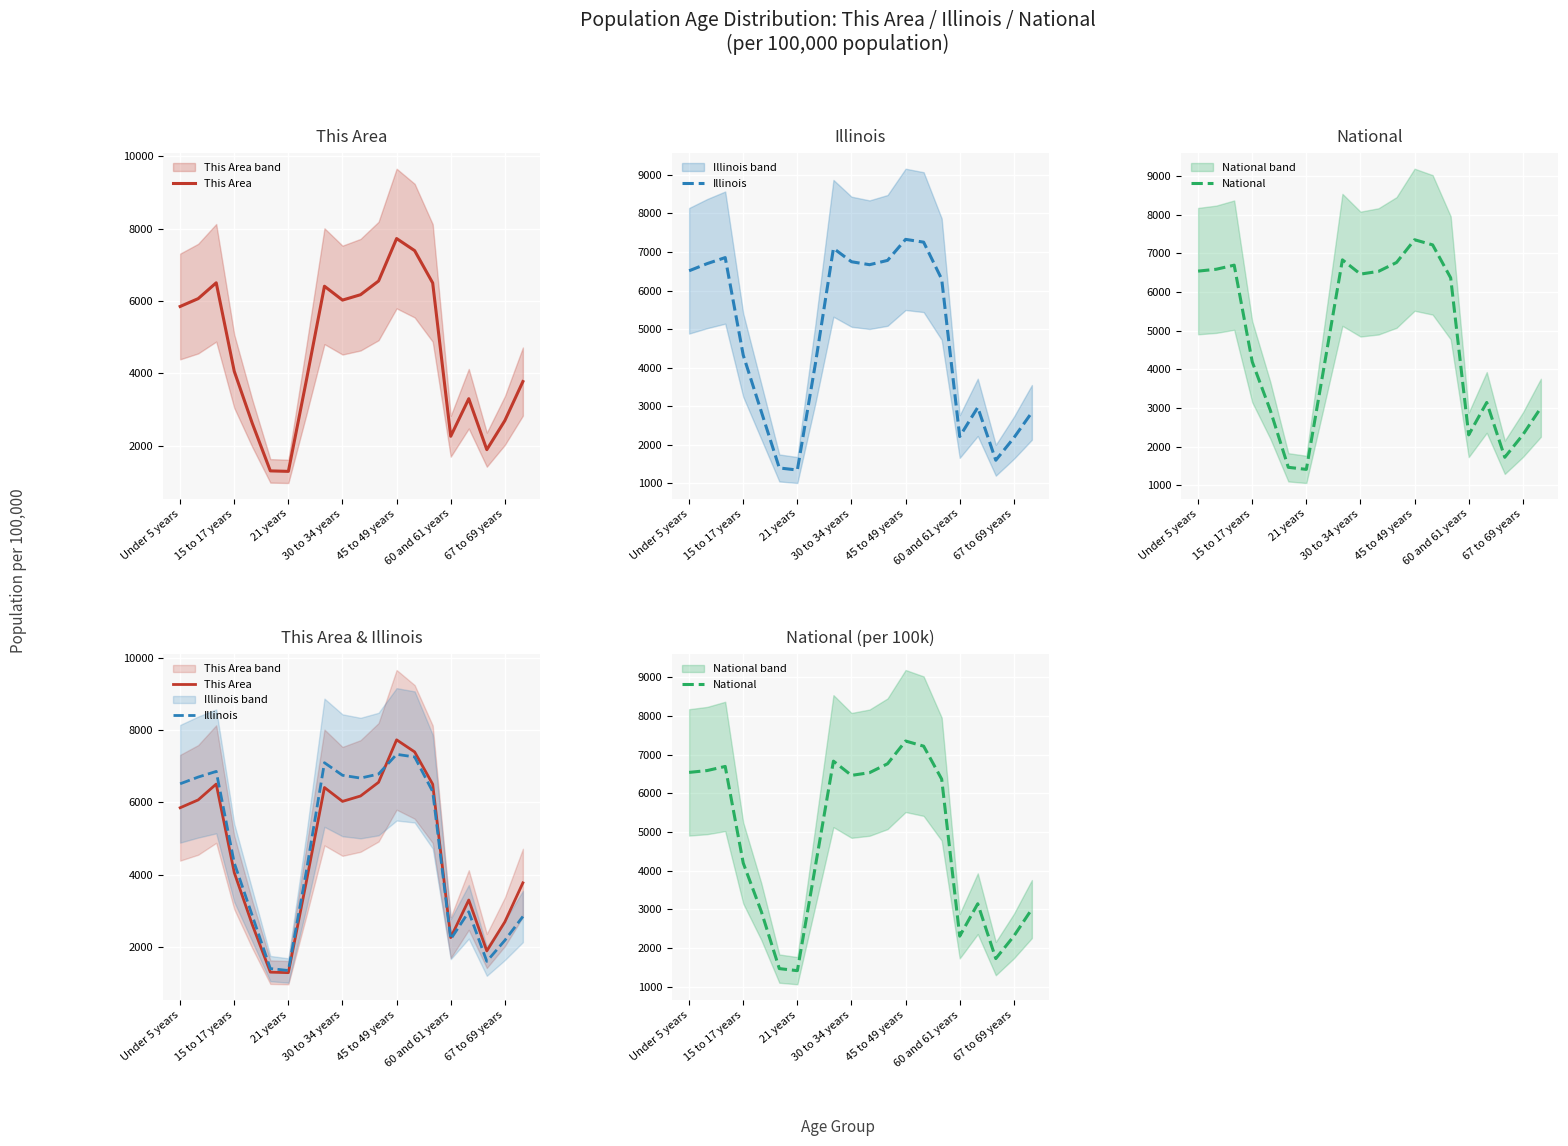

Reading left to right, list all the values displayed in this chart.

This Area: 5849.1	6065.9	6504.1	4056.0	2615.2	1300.8	1287.3	3812.1	6409.2	6025.3	6174.3	6553.7	7728.1	7393.9	6499.5	2258.4	3297.2	1888.0	2692.0	3771.5
Illinois: 6512.4	6698.1	6854.3	4323.6	2863.0	1399.9	1346.7	4103.9	7094.5	6747.0	6669.9	6781.4	7327.0	7254.4	6295.7	2214.9	2971.4	1599.8	2180.6	2840.7
National: 6543.0	6590.8	6697.2	4195.8	2942.9	1463.7	1410.3	4117.5	6834.7	6465.6	6536.0	6766.4	7355.1	7222.2	6369.3	2304.1	3143.1	1723.1	2304.6	3005.1